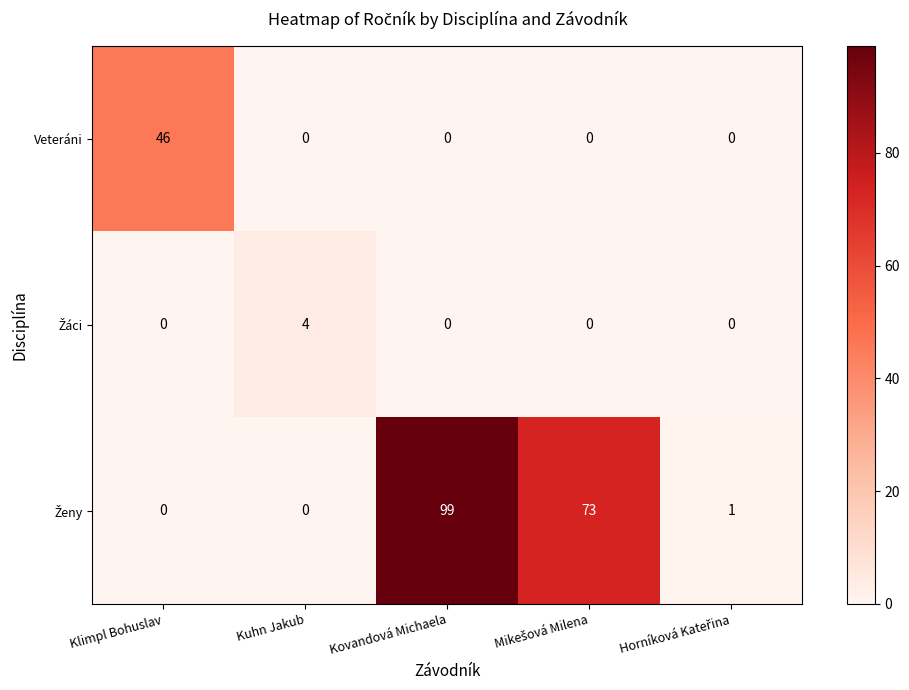

What is the total value across all series at Kuhn Jakub?

4